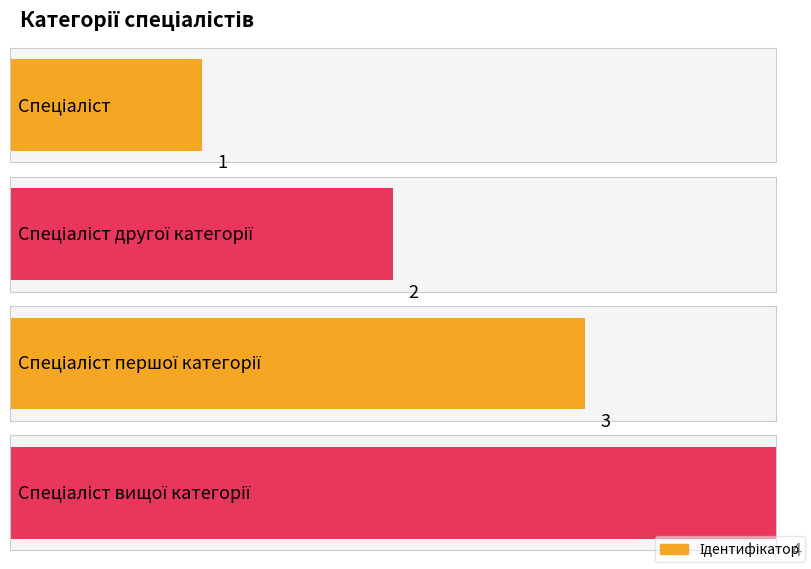

List the labels in order of value, smallest first.

Спеціаліст, Спеціаліст другої категорії, Спеціаліст першої категорії, Спеціаліст вищої категорії